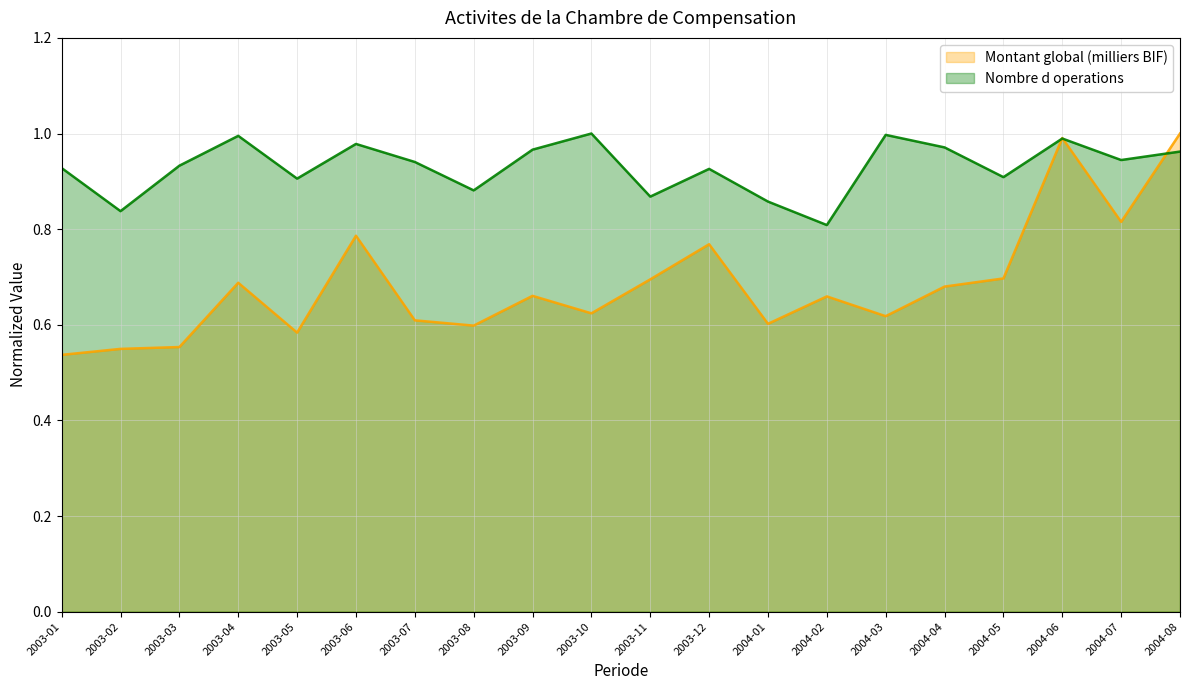

What are all the series names shown in the legend?

Montant global (milliers BIF), Nombre d operations